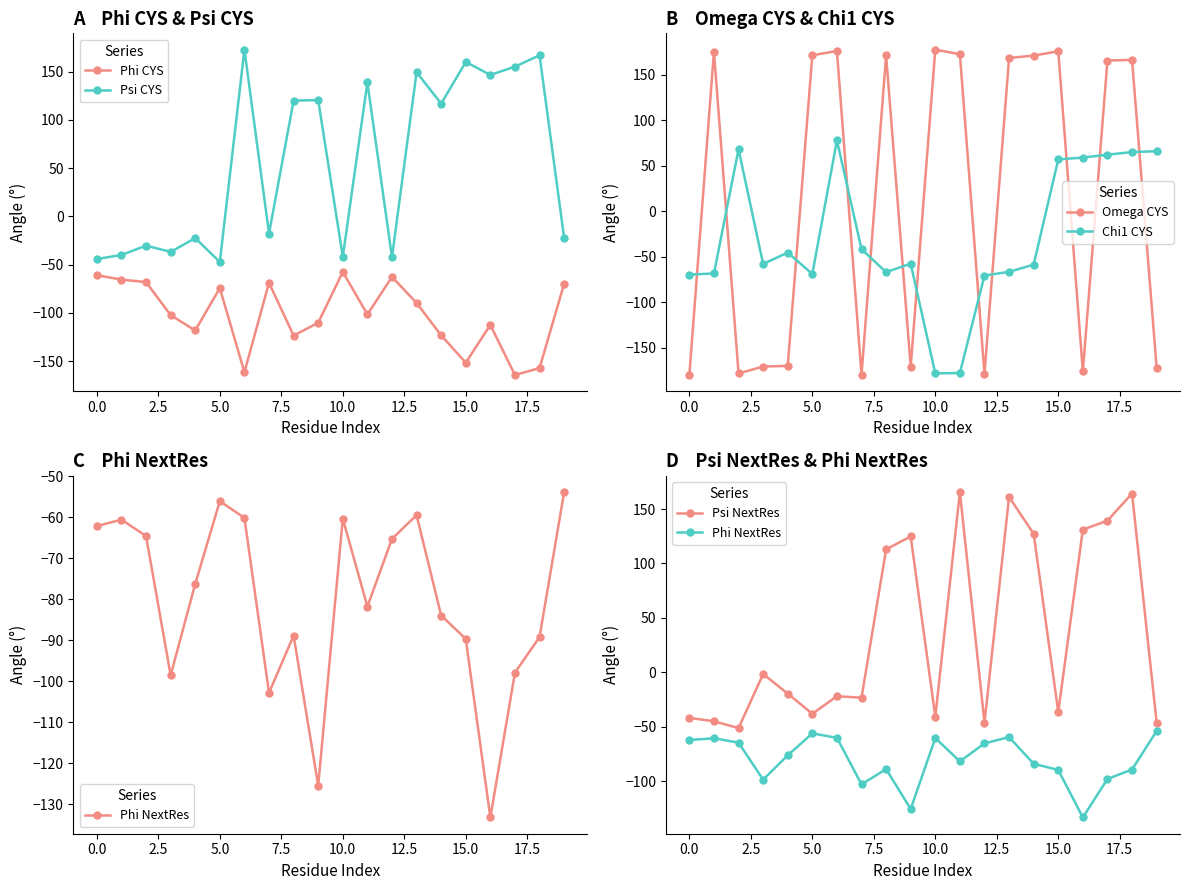

How many times do Phi NextRes and Chi1 CYS cross each other?

5